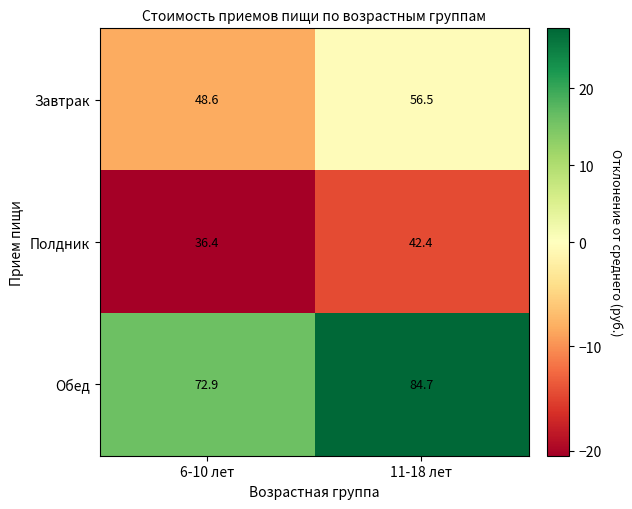

Reading left to right, extract all data points from this chart.

Завтрак: 48.6	56.5
Полдник: 36.4	42.4
Обед: 72.9	84.7